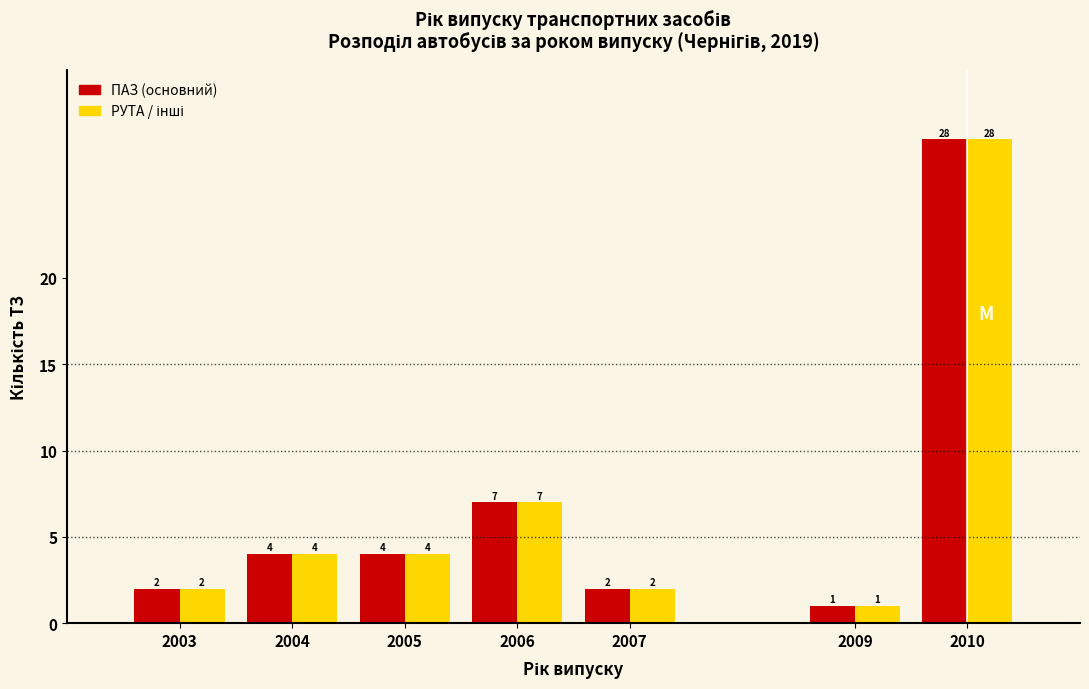

The ПАЗ (основний) series shows 7 at 2005. True or false?

False